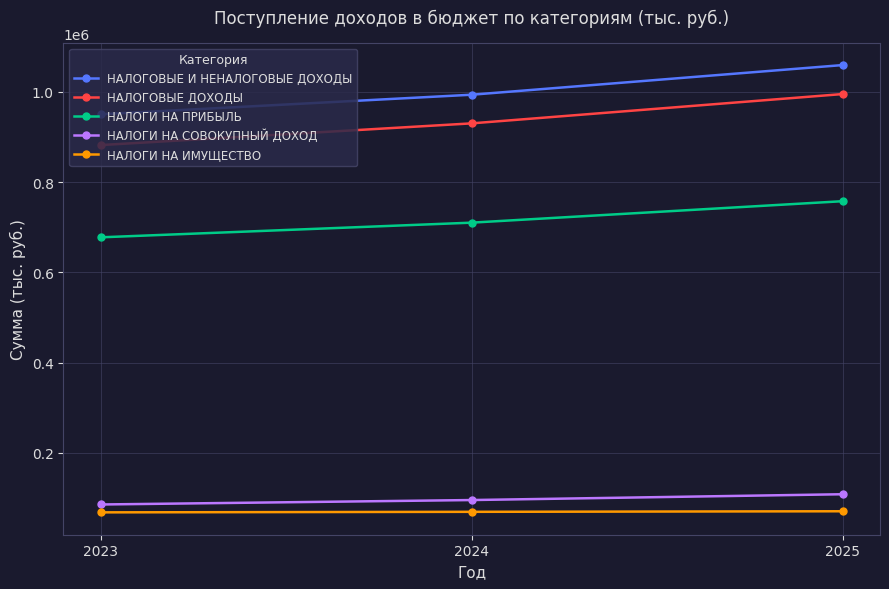

At how many categories does at least one series exceed 753145?

3